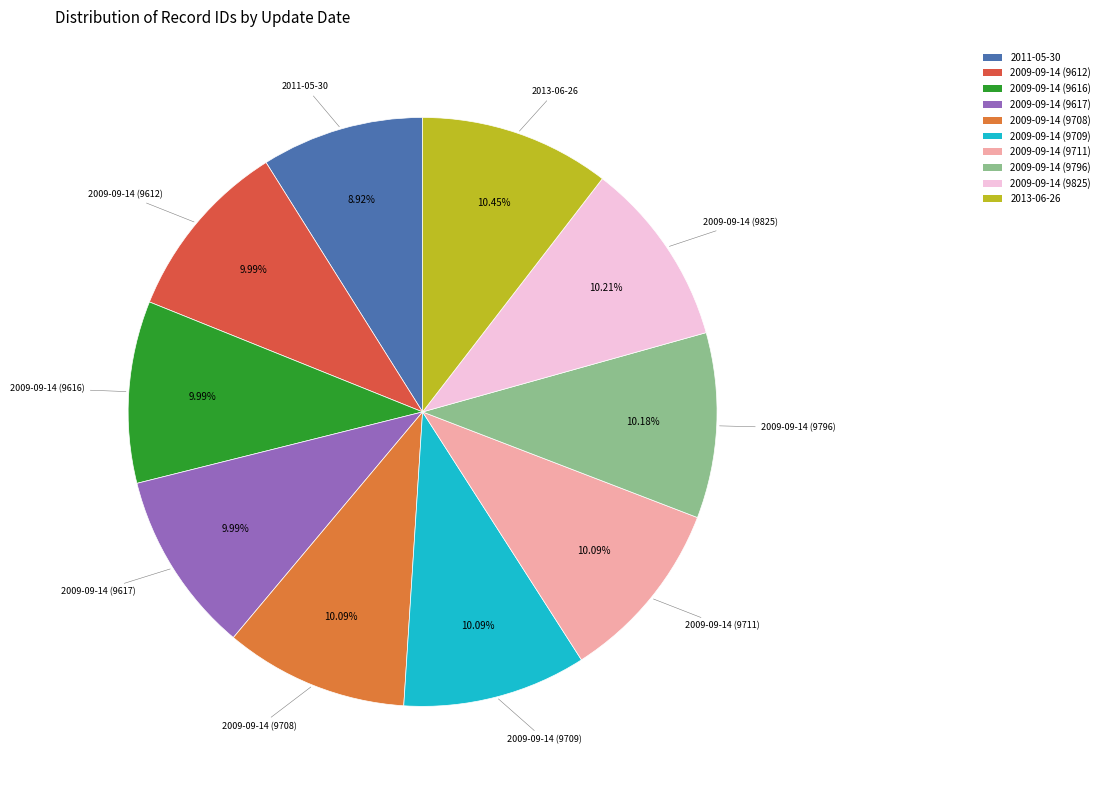

How many segments does this pie chart have?

10